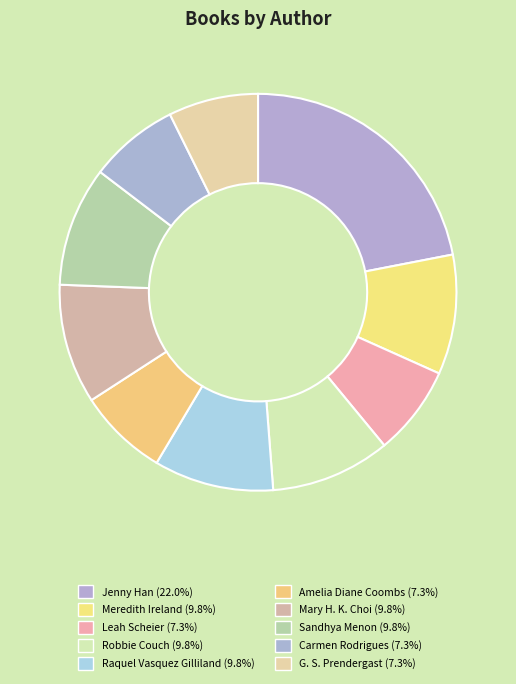

Count the number of slices in the pie.

10